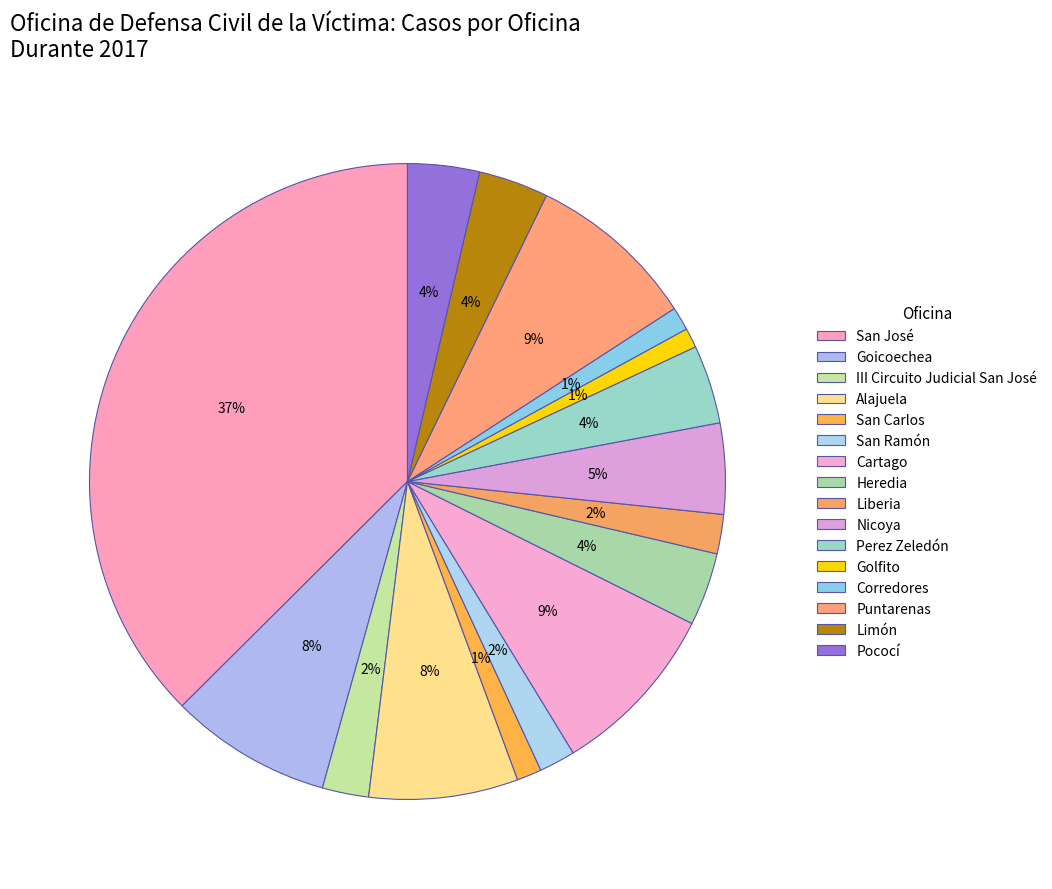

The Alajuela slice represents 8% of the pie. True or false?

True